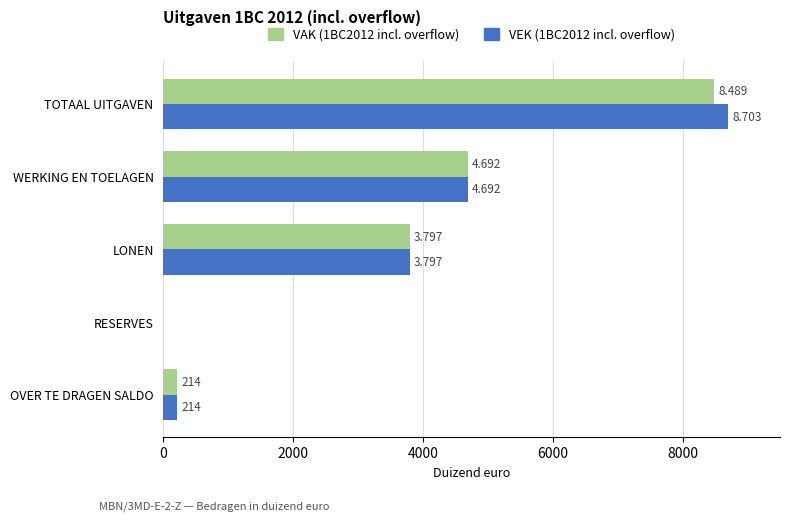

Which series has the widest spread of values?

VEK (1BC2012 incl. overflow)